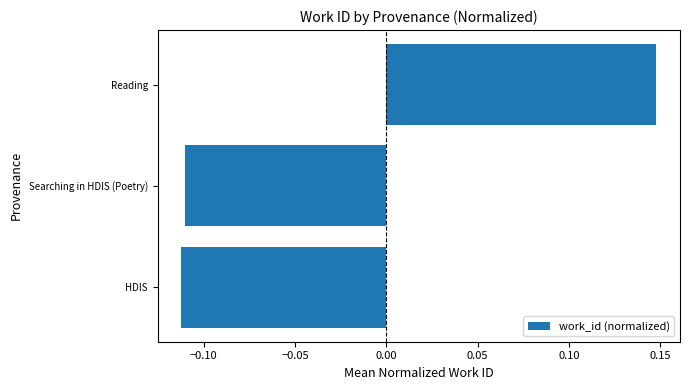

How many bars are there in total?

3